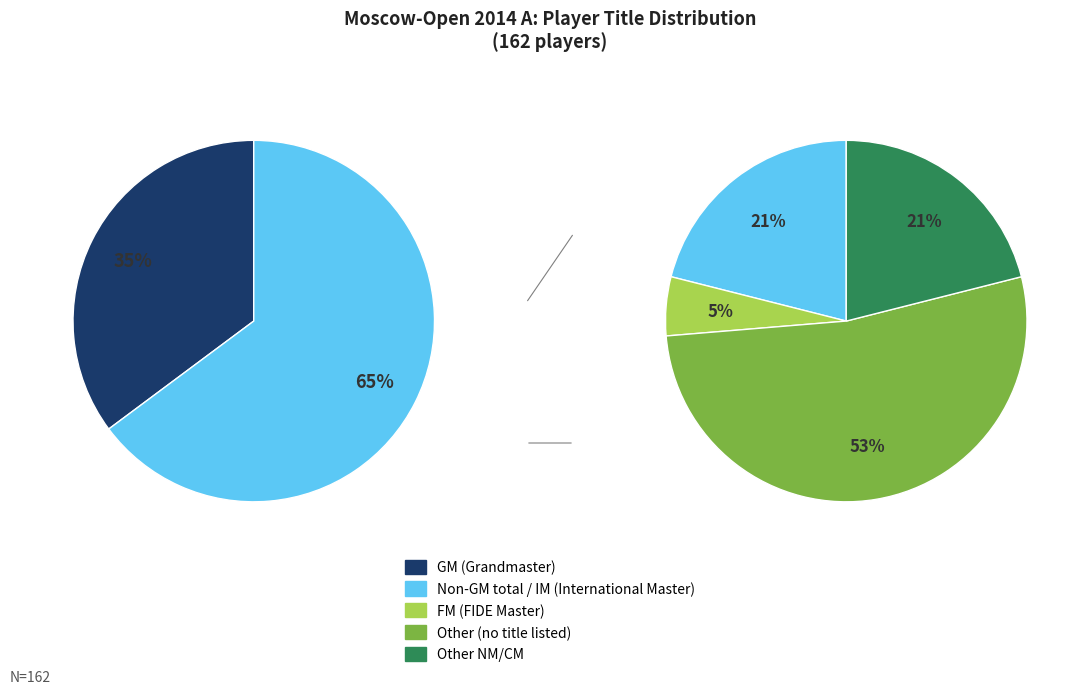

Does Other account for over 50% of the chart?

No